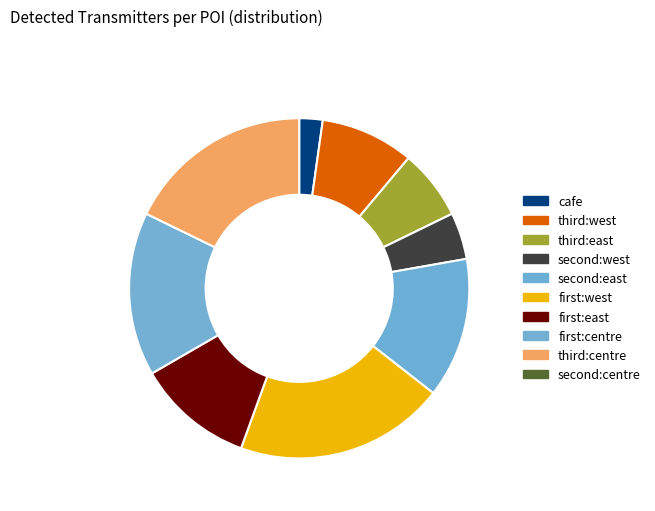

How many slices are in this pie chart?

9